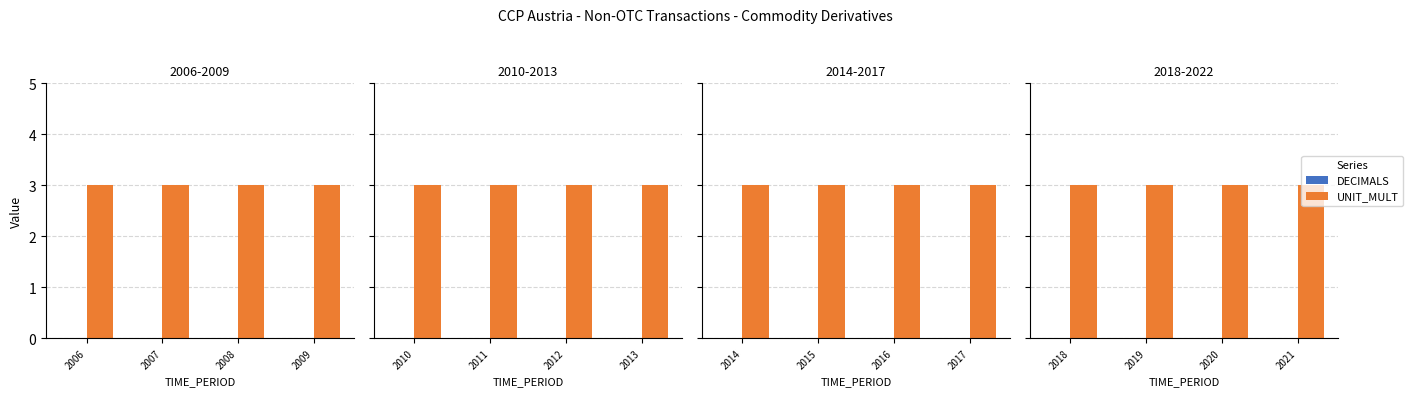

The UNIT_MULT series shows 5 at 2018. True or false?

False